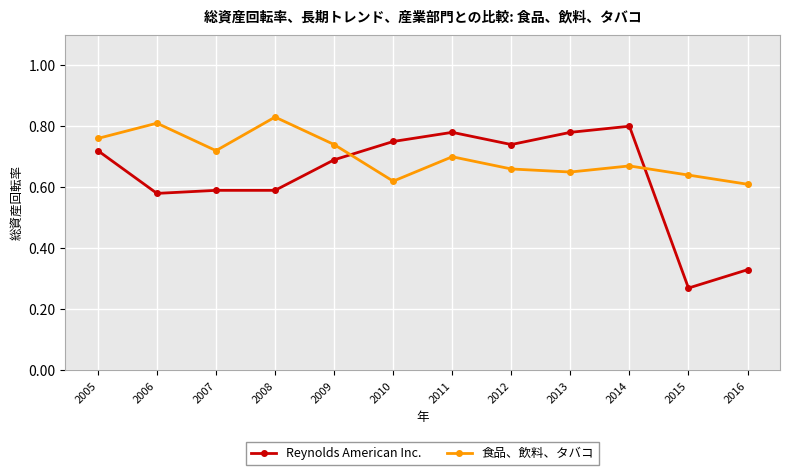

How many times do Reynolds American Inc. and 食品、飲料、タバコ cross each other?

2